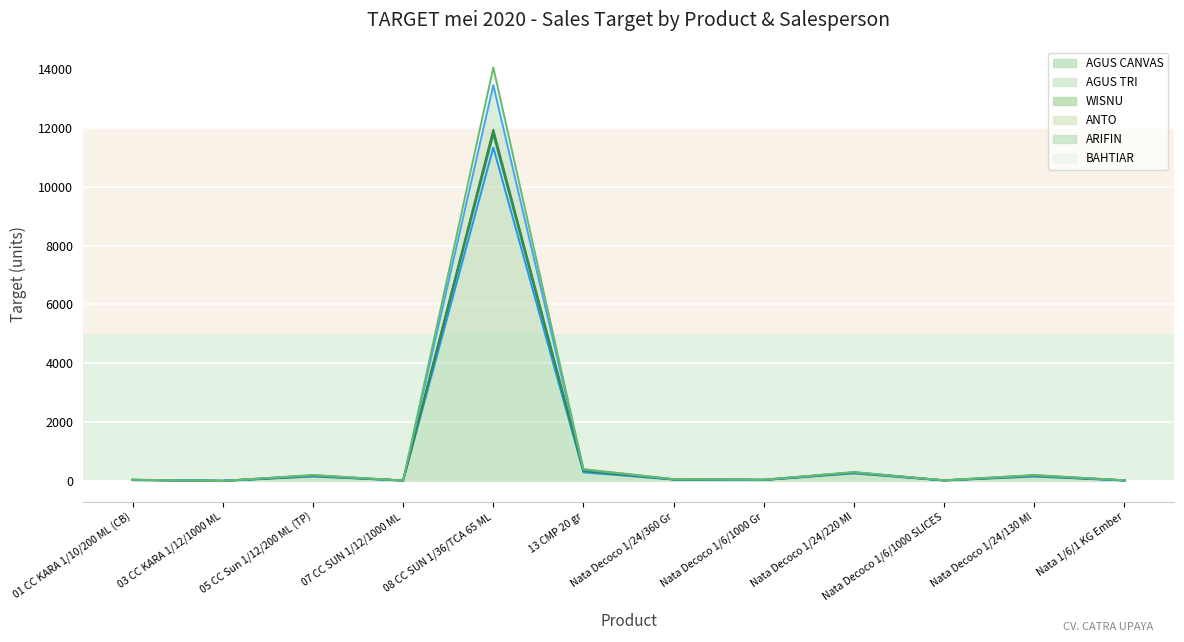

How many values in the WISNU series exceed 51?

5